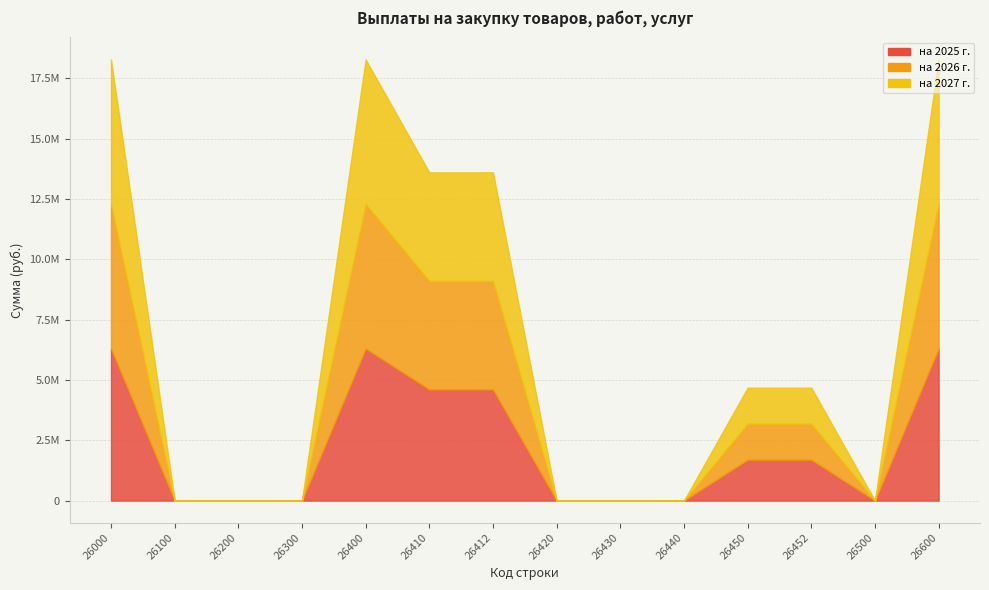

The value of на 2027 г. at 26000 is 9895058.6. True or false?

False